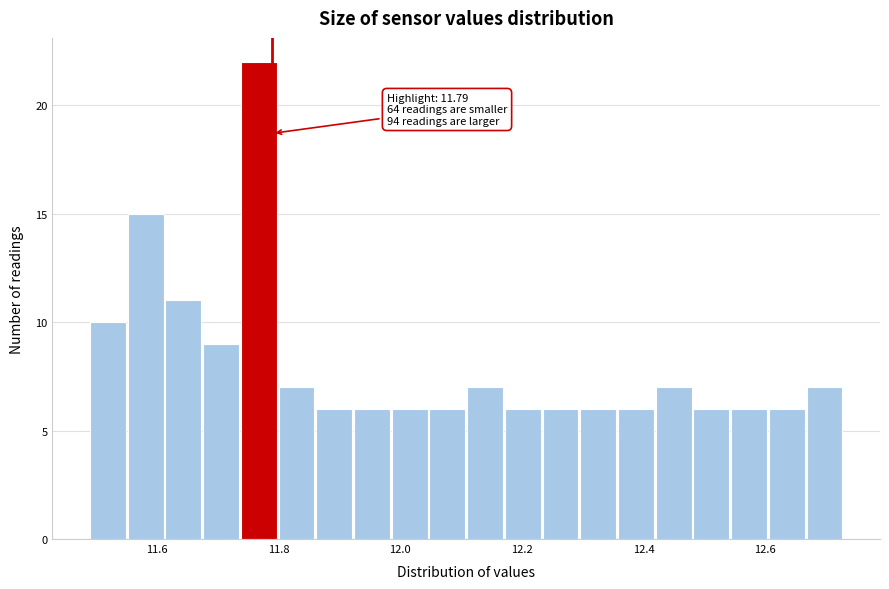

Around what value on the x-axis is the tallest bar? Give the approximate position of its centre, as read against the axis.

11.76